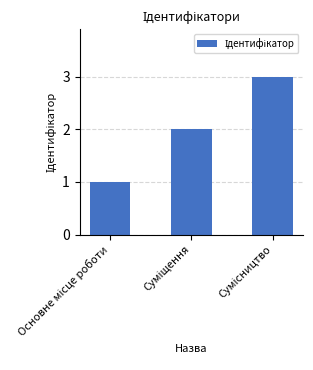

What is the maximum value shown in the chart?

3